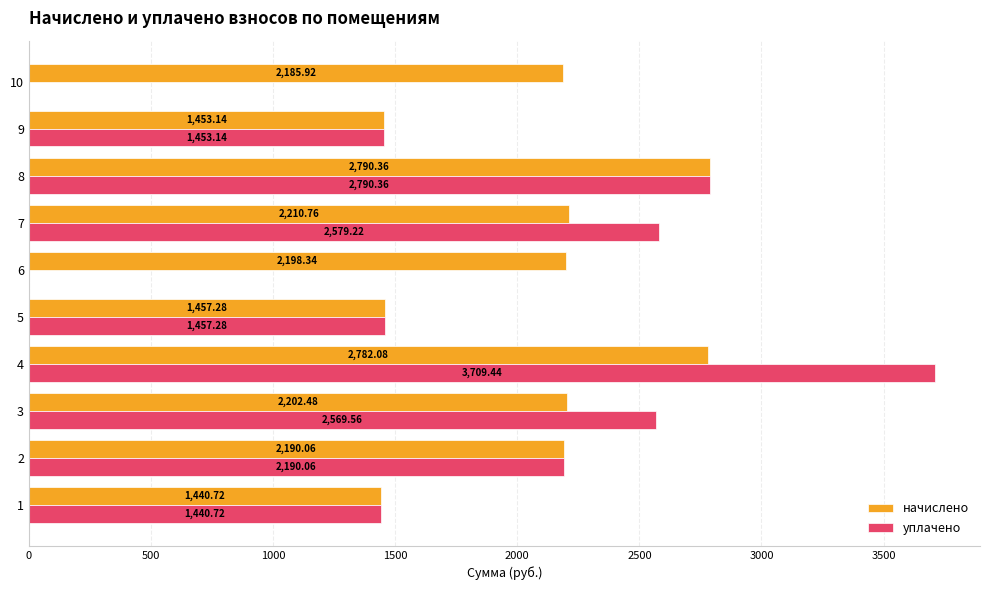

At which category is the sum across all series the highest?

4